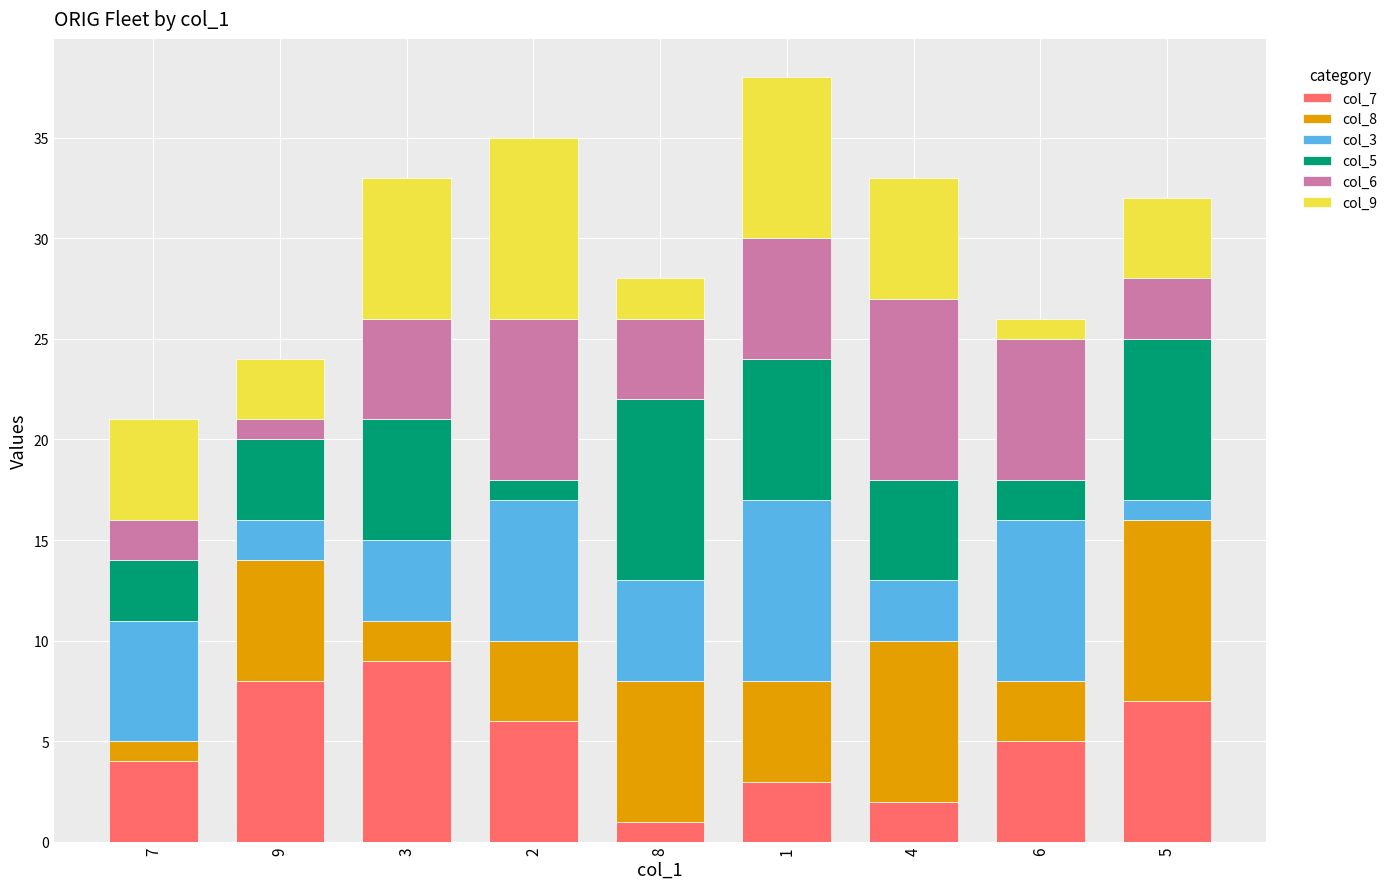

The col_7 series shows 4 at 7. True or false?

True